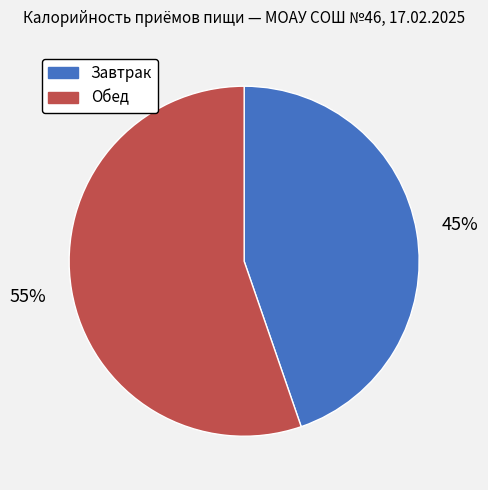

How many slices are in this pie chart?

2